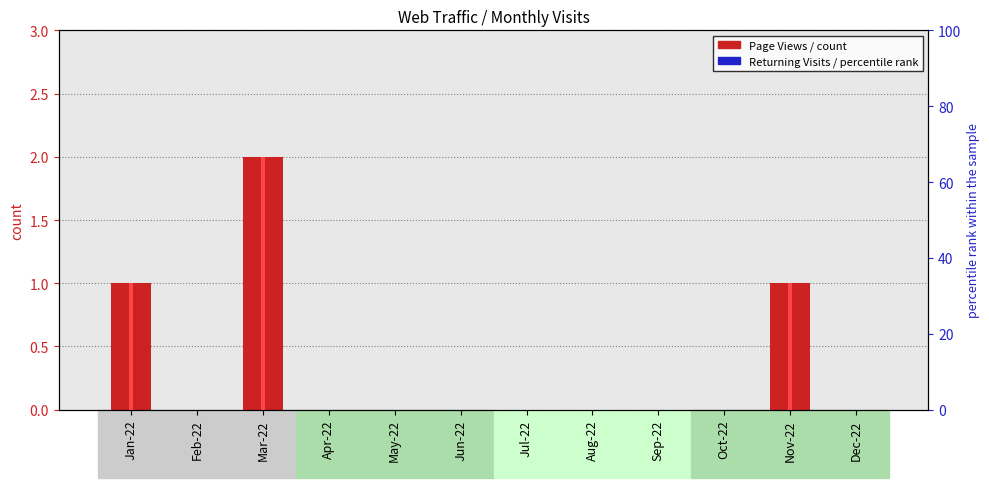

Reading right to left, transcribe all the data shown in this chart.

Page Views: Dec-22=0	Nov-22=1	Oct-22=0	Sep-22=0	Aug-22=0	Jul-22=0	Jun-22=0	May-22=0	Apr-22=0	Mar-22=2	Feb-22=0	Jan-22=1
Unique Visits: Dec-22=0	Nov-22=1	Oct-22=0	Sep-22=0	Aug-22=0	Jul-22=0	Jun-22=0	May-22=0	Apr-22=0	Mar-22=2	Feb-22=0	Jan-22=1
First Time Visits: Dec-22=0	Nov-22=1	Oct-22=0	Sep-22=0	Aug-22=0	Jul-22=0	Jun-22=0	May-22=0	Apr-22=0	Mar-22=2	Feb-22=0	Jan-22=1
Returning Visits: Dec-22=0	Nov-22=0	Oct-22=0	Sep-22=0	Aug-22=0	Jul-22=0	Jun-22=0	May-22=0	Apr-22=0	Mar-22=0	Feb-22=0	Jan-22=0